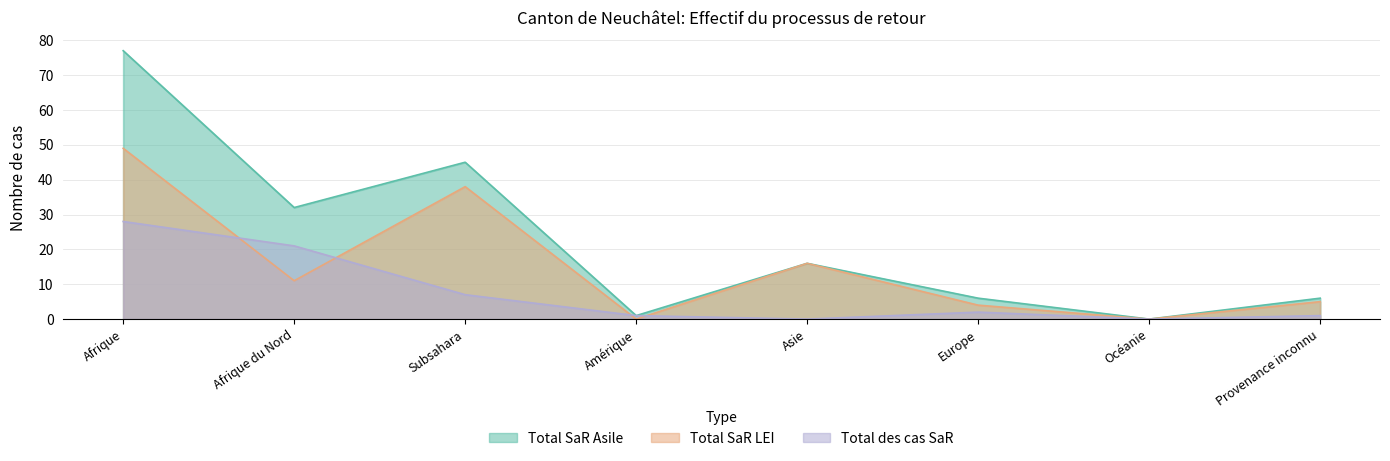

List the labels in order of Total SaR LEI value, smallest first.

Asie, Océanie, Amérique, Provenance inconnu, Europe, Subsahara, Afrique du Nord, Afrique